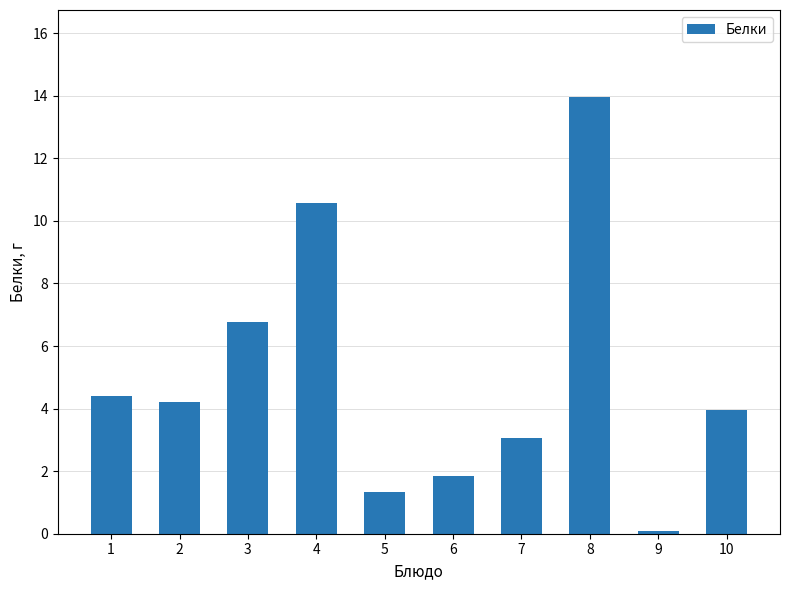

What is the value of the 1st bar from the left?

4.4